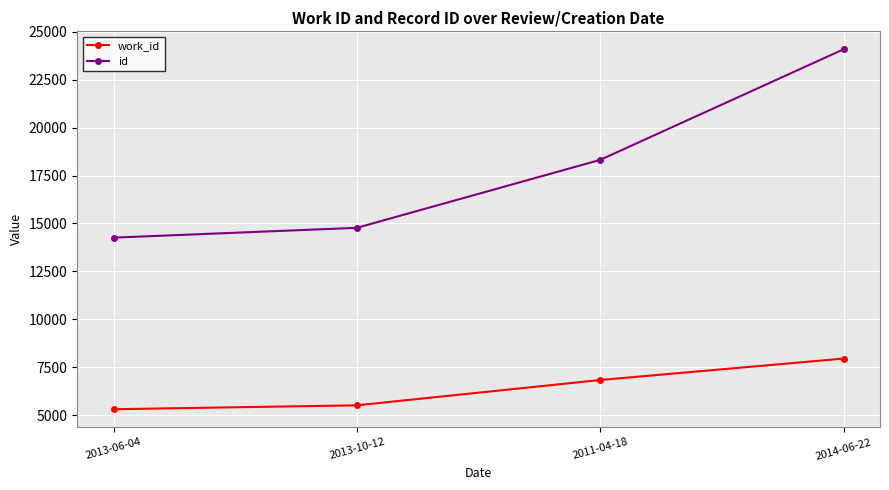

Reading right to left, what are all the values shown in this chart?

work_id: 2014-06-22=7945	2011-04-18=6826	2013-10-12=5505	2013-06-04=5302
id: 2014-06-22=24087	2011-04-18=18317	2013-10-12=14770	2013-06-04=14257